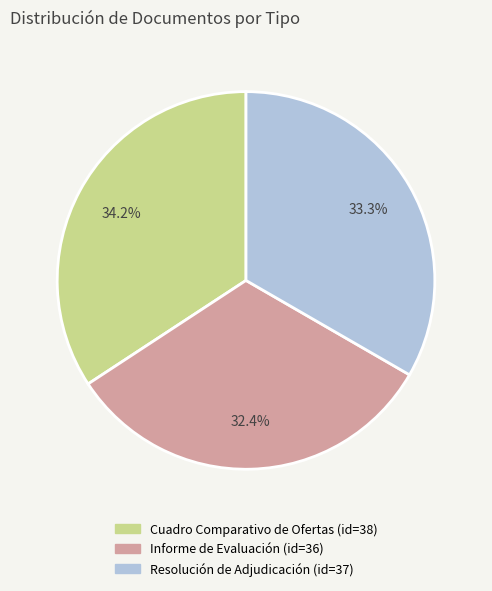

Approximately how many times larger is the value at Resolución de Adjudicación compared to Informe de Evaluación?

1.0